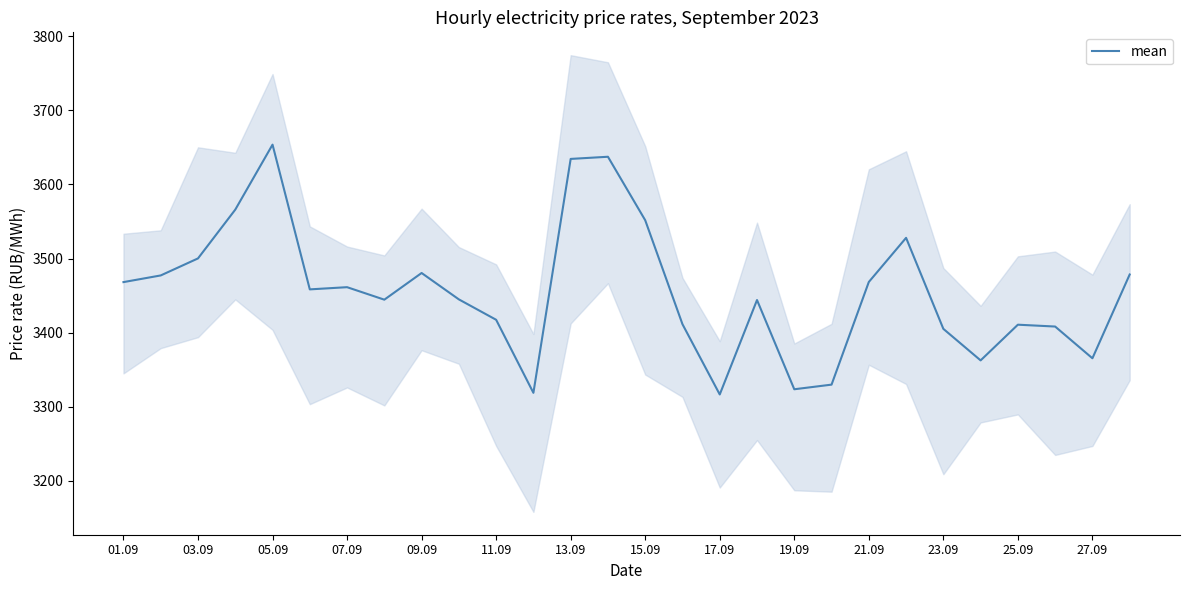

The mean series shows 3468.4 at 21.09. True or false?

True